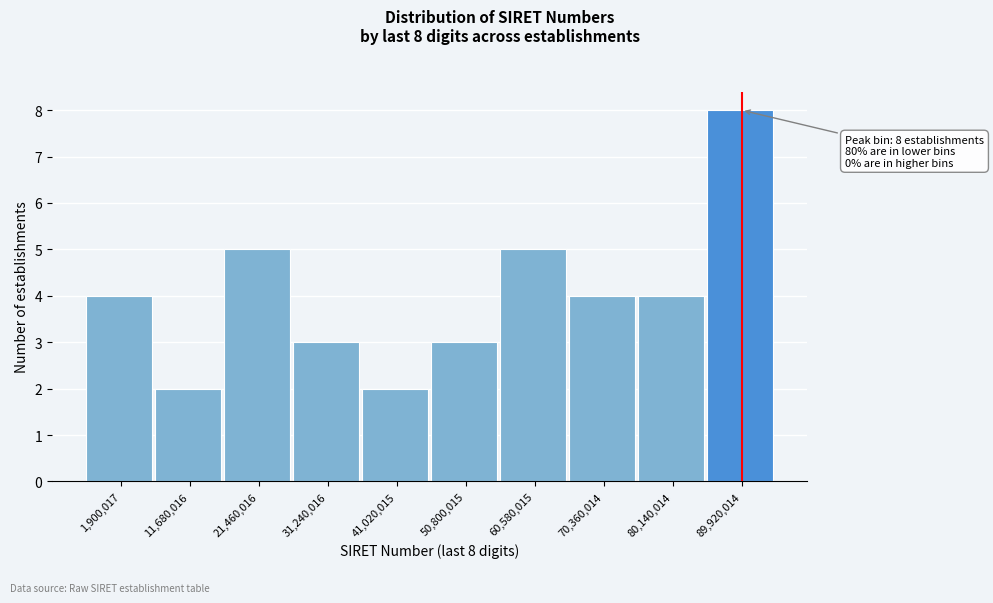

Reading left to right, extract all data points from this chart.

1,900,017=4	11,680,016=2	21,460,016=5	31,240,016=3	41,020,015=2	50,800,015=3	60,580,015=5	70,360,014=4	80,140,014=4	89,920,014=8